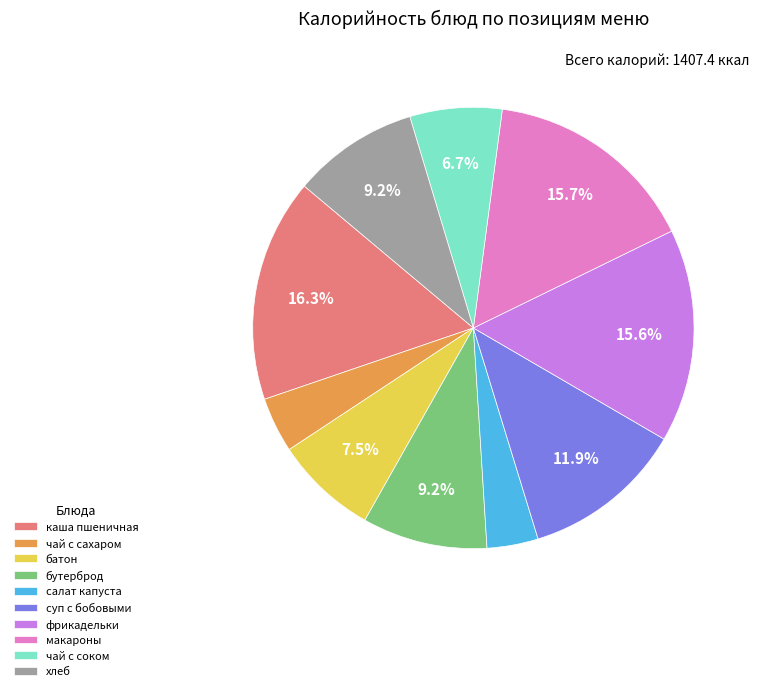

Does макароны account for over 50% of the chart?

No